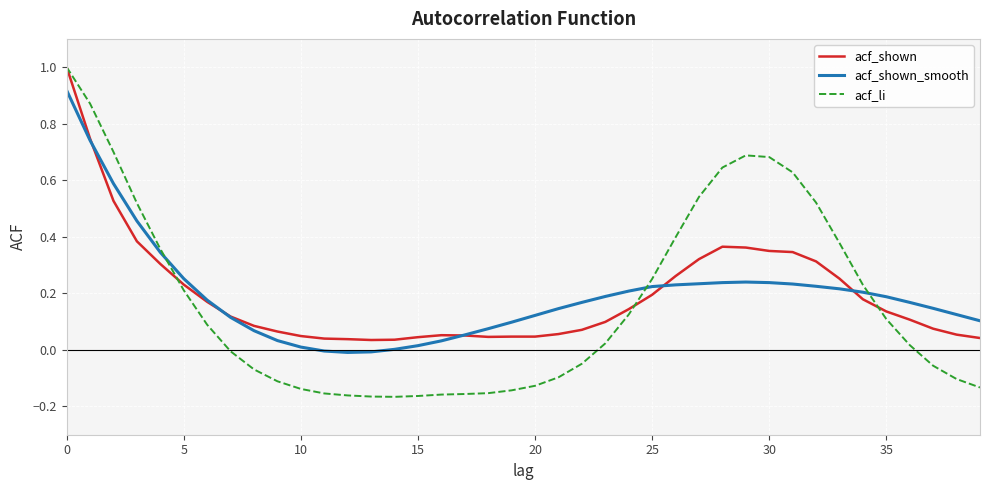

What is the greatest value displayed?

1.0